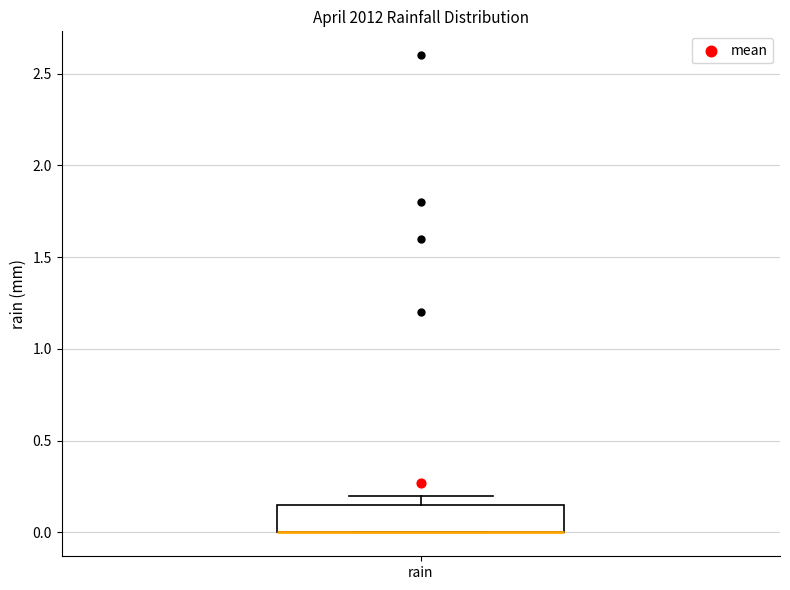

Read this box plot against the y-axis: the position of the median line, the range covered by the box, and the ends of both whiskers. The values are not printed on the chart, so give them approximately, as read against the axis.

median 0.00 (drawn on the box's lower edge), box 0.00 to 0.15, whiskers 0.00 to 0.20